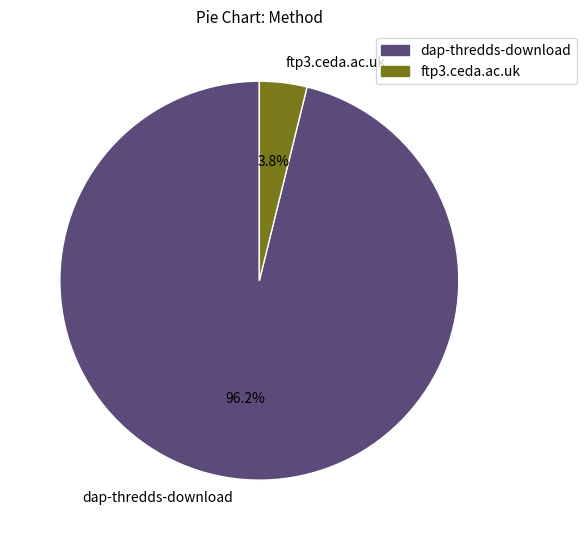

To the nearest percent, what percentage of the pie is dap-thredds-download?

96%